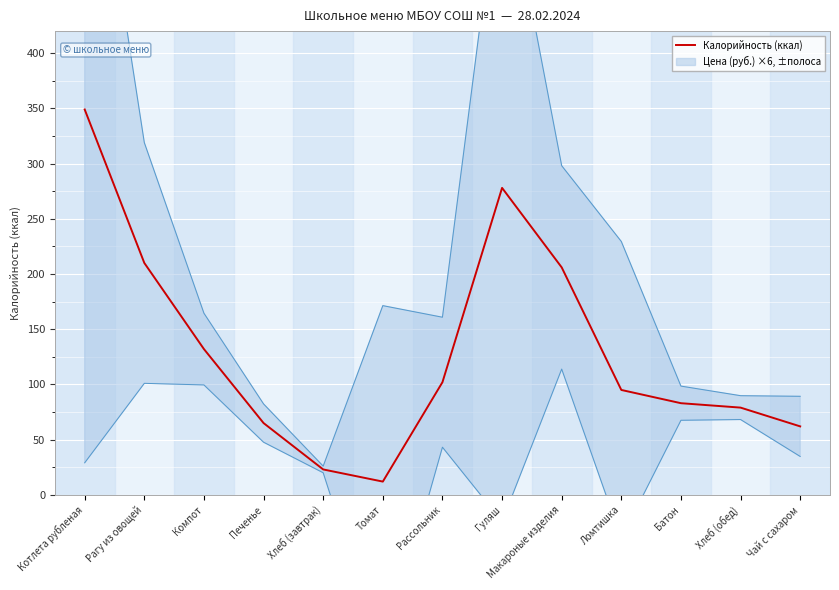

What is the value of the 12th point from the left?

79